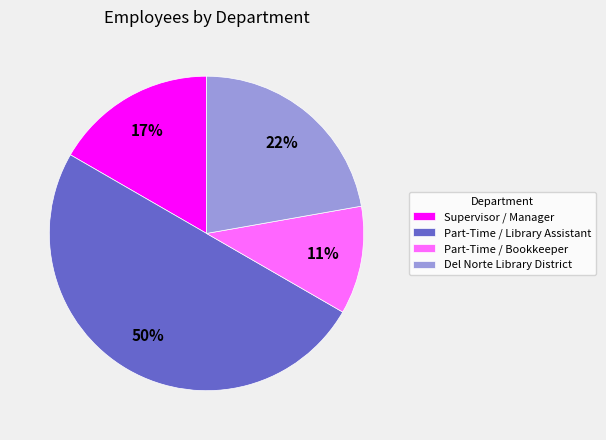

Is it true that Supervisor / Manager is 17% of the pie?

True